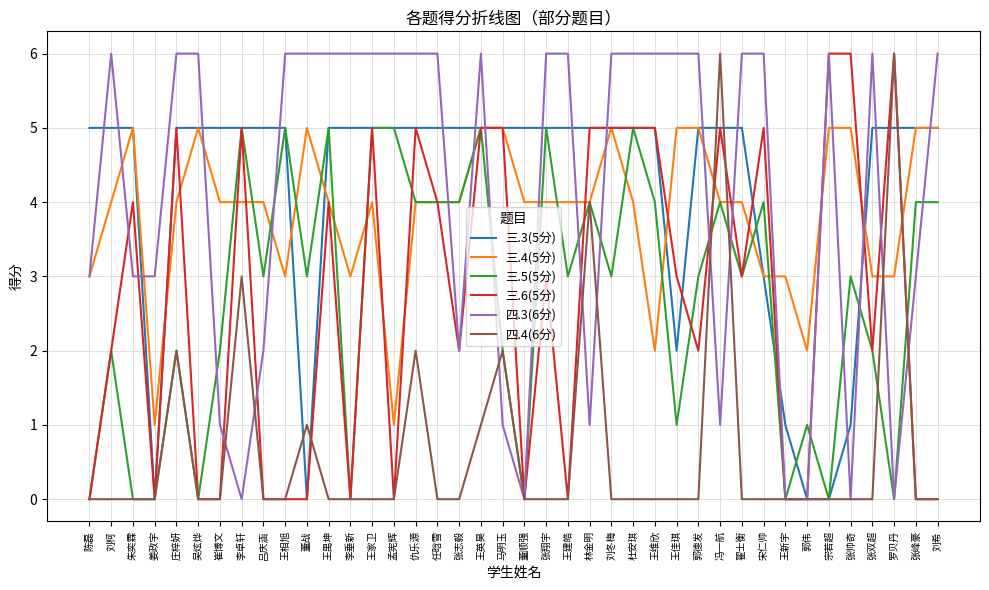

What position from the right is 王禺坤?

29